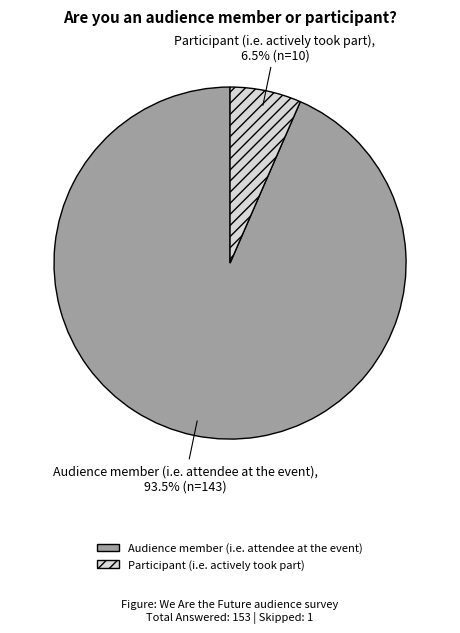

What is the smallest slice in the pie chart?

Participant (i.e. actively took part)